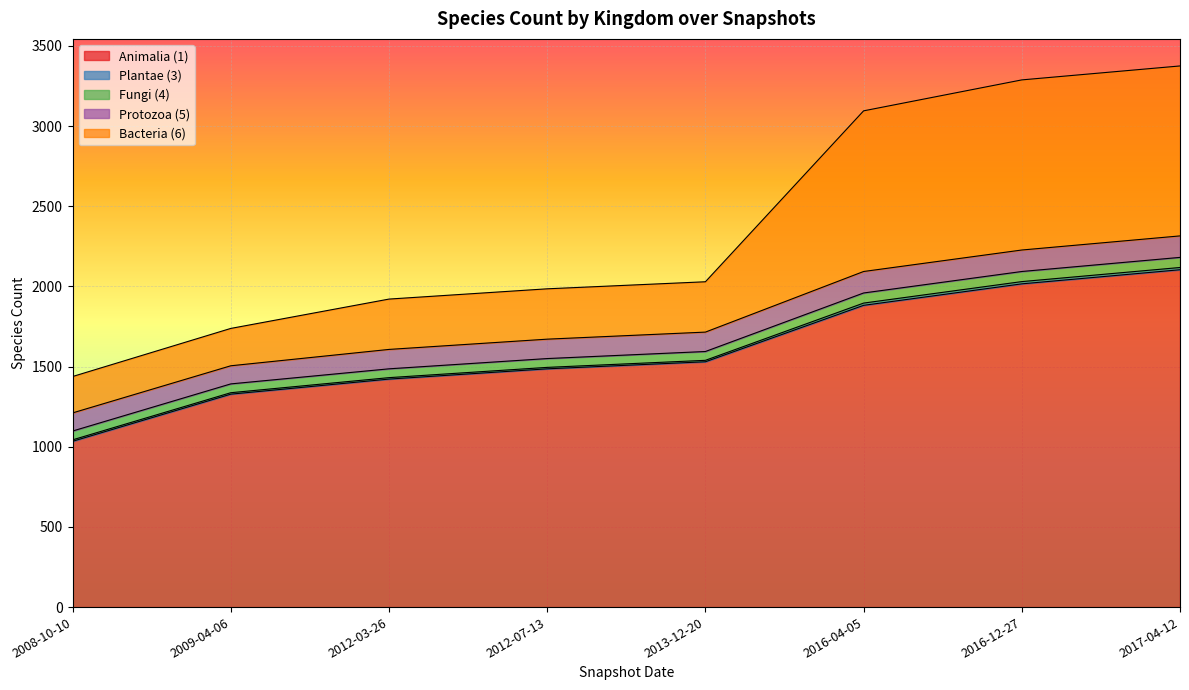

True or false: Fungi (4) and Plantae (3) cross at least once.

False